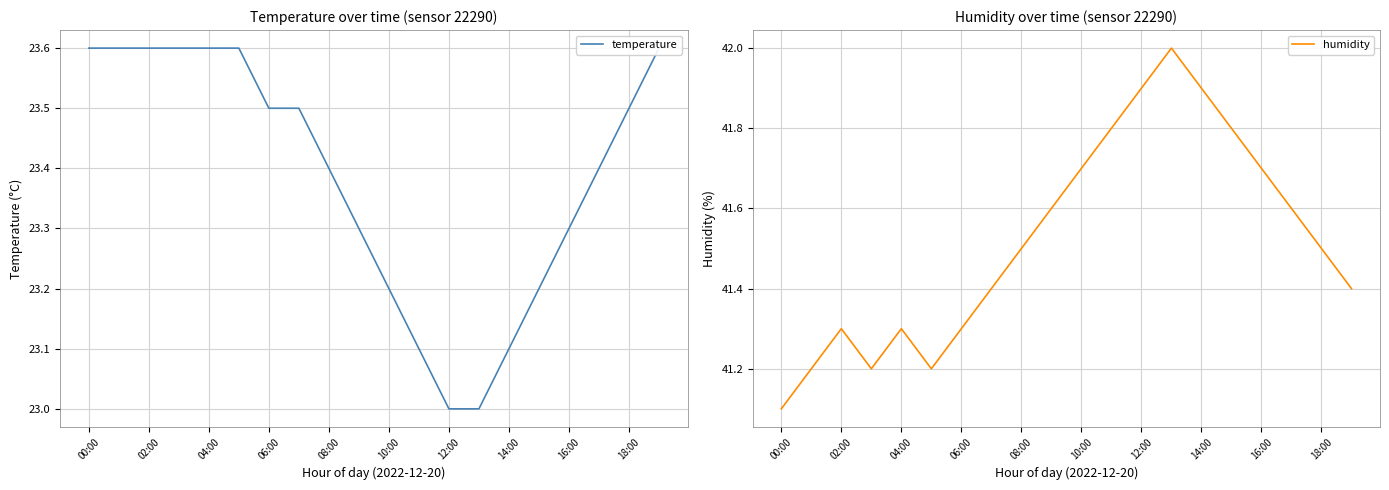

What is the highest value of the humidity series?

42.0